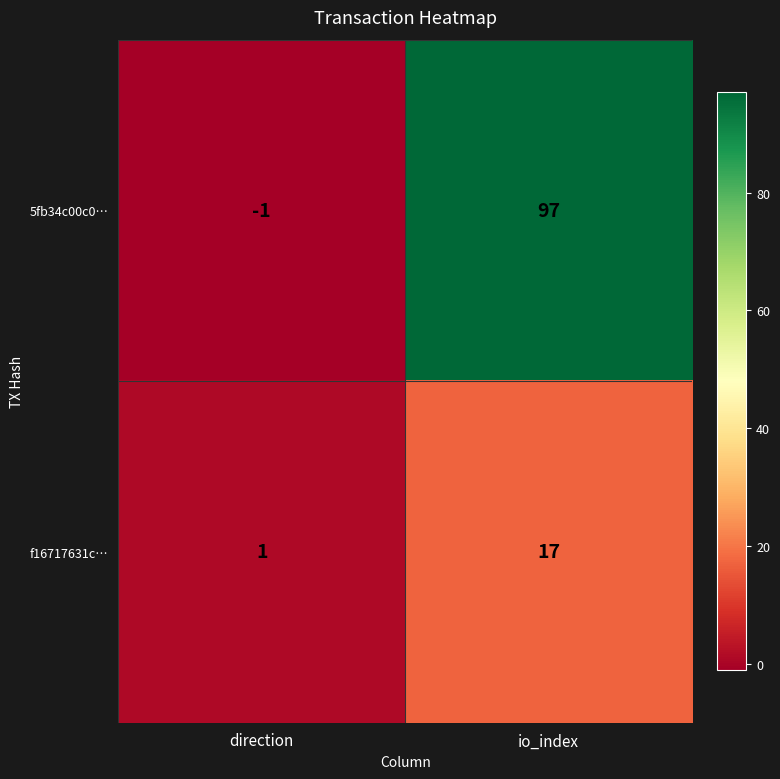

Between direction and io_index, which series saw the biggest shift?

5fb34c00c0…